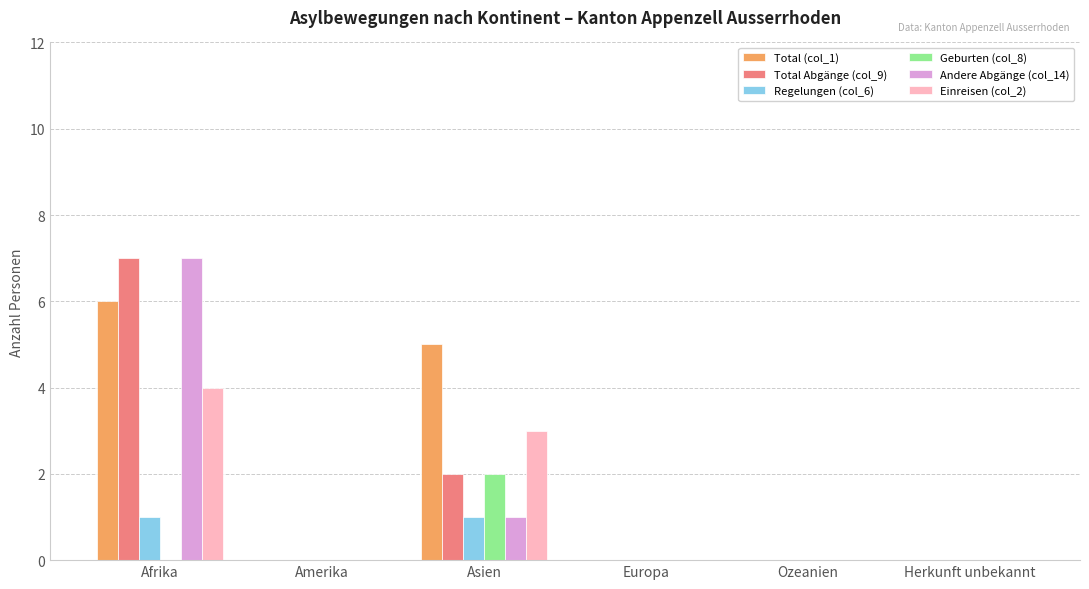

What are all the series names shown in the legend?

Total (col_1), Total Abgänge (col_9), Regelungen (col_6), Geburten (col_8), Andere Abgänge (col_14), Einreisen (col_2)